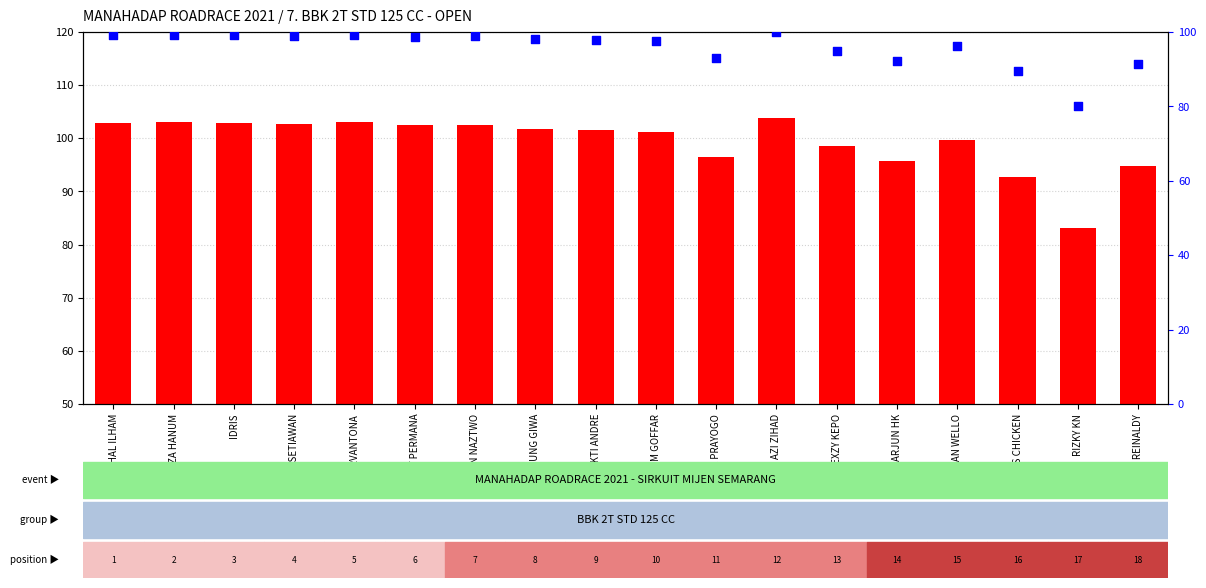

Which series contains the highest Y value?

Best Speed (km/h)